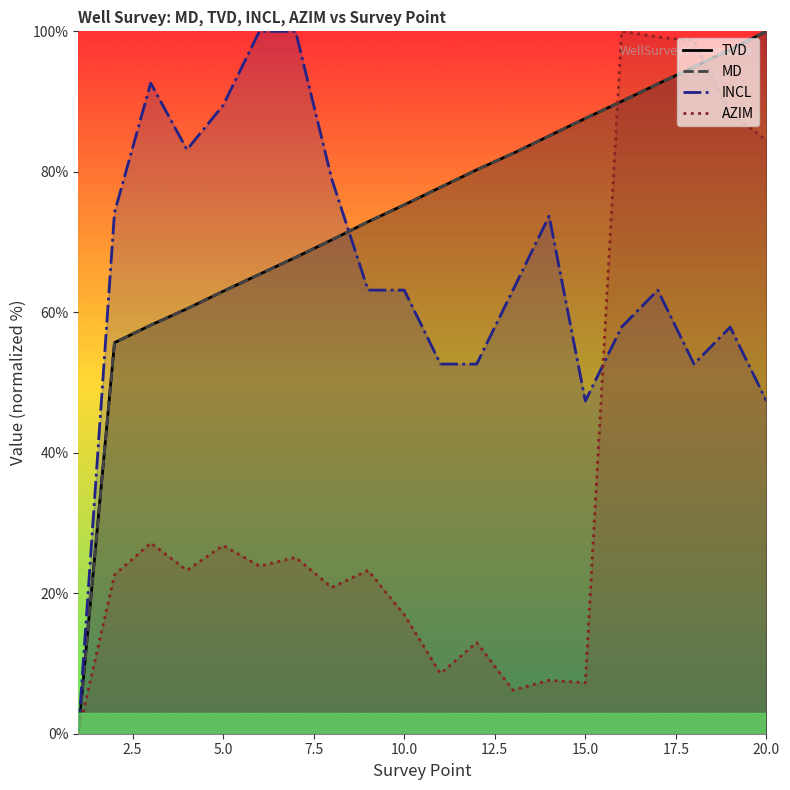

At which label does TVD first exceed 77?

11